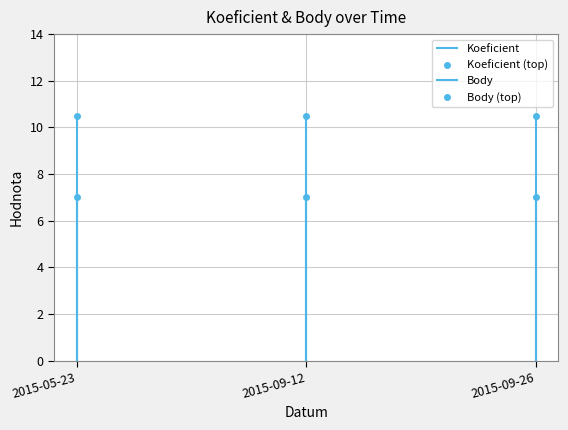

The value of Body (top) at 2015-05-23 is 10.5. True or false?

True